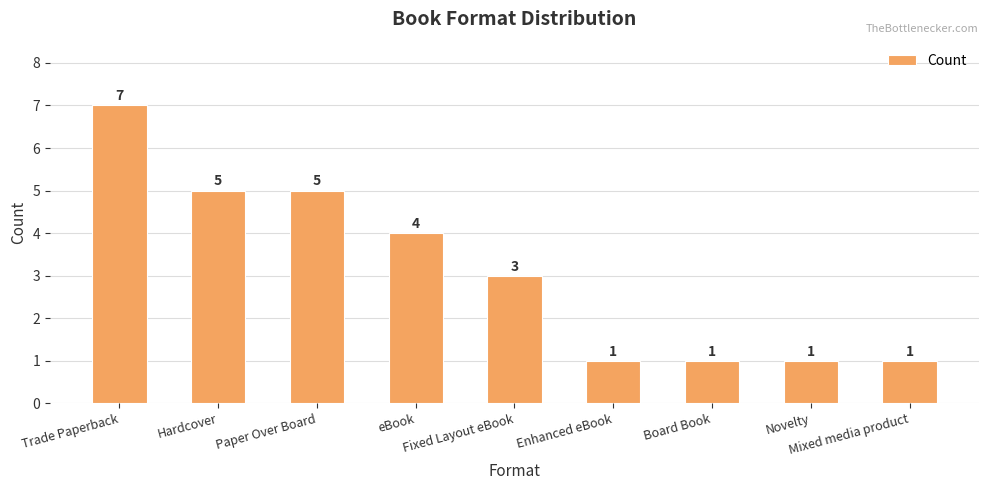

The chart shows a value of 1 at Board Book. True or false?

True